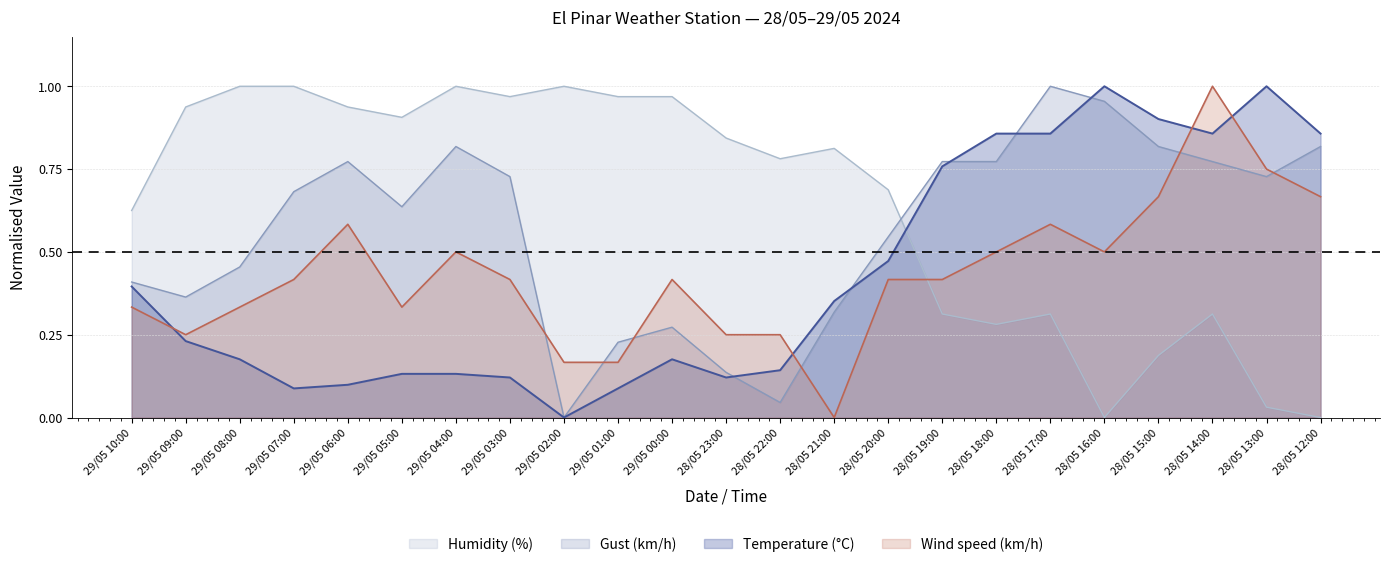

What position from the left is 29/05 10:00?

1